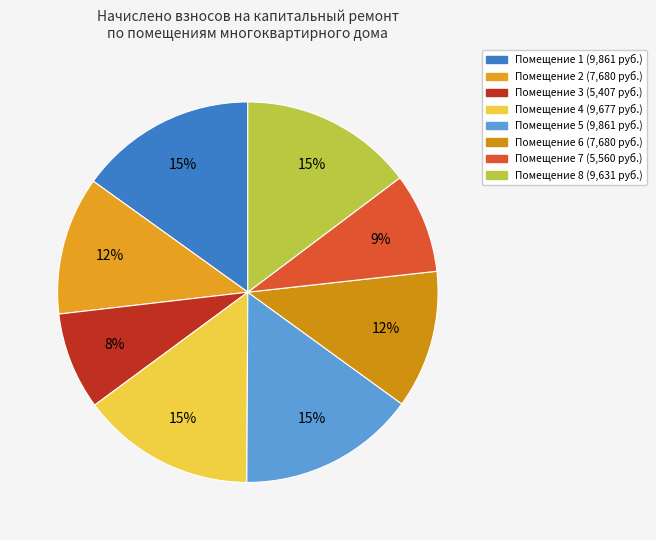

Which category has the biggest portion of the pie?

1